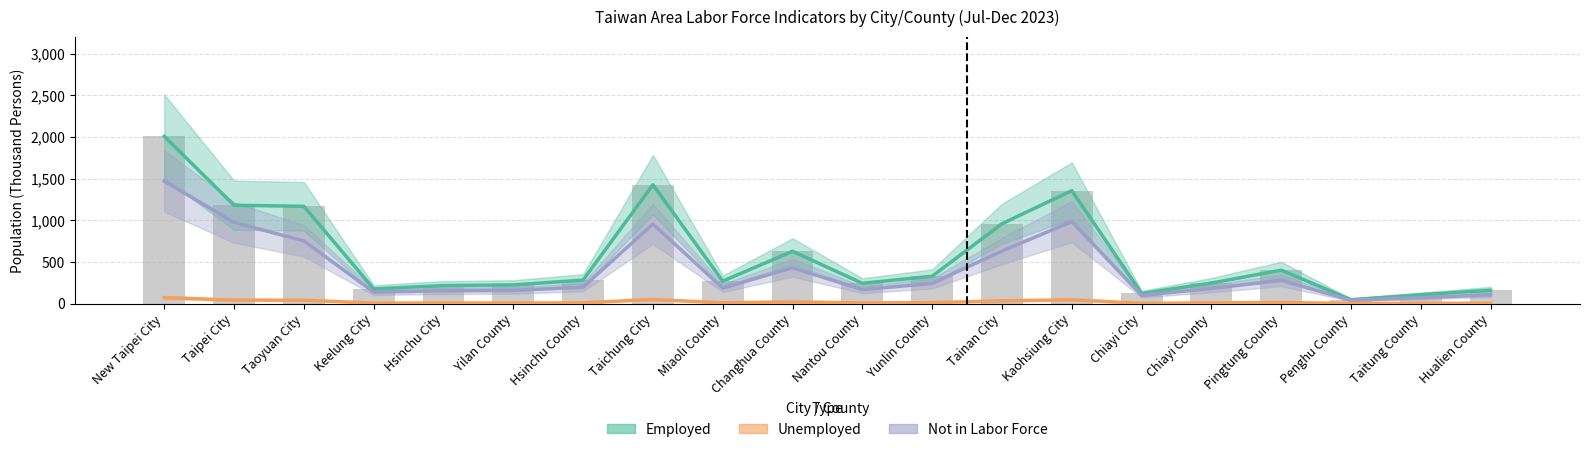

What is the highest value of the Not in labor force series?

1470